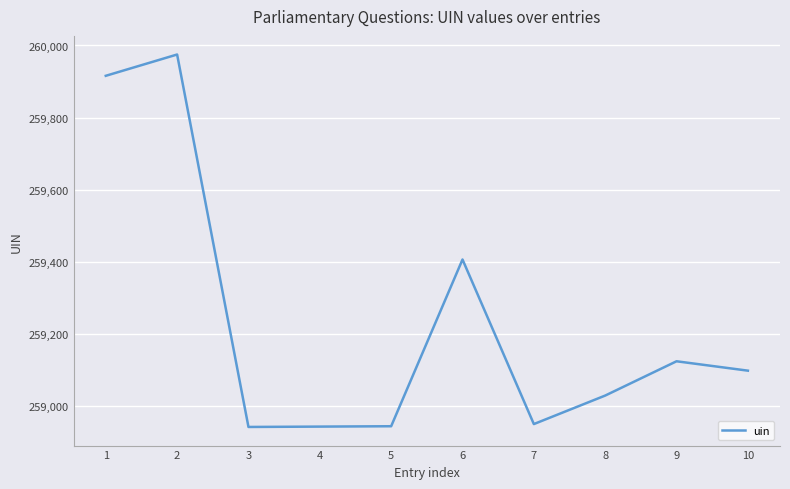

Is this an area chart (filled region under the line)?

No